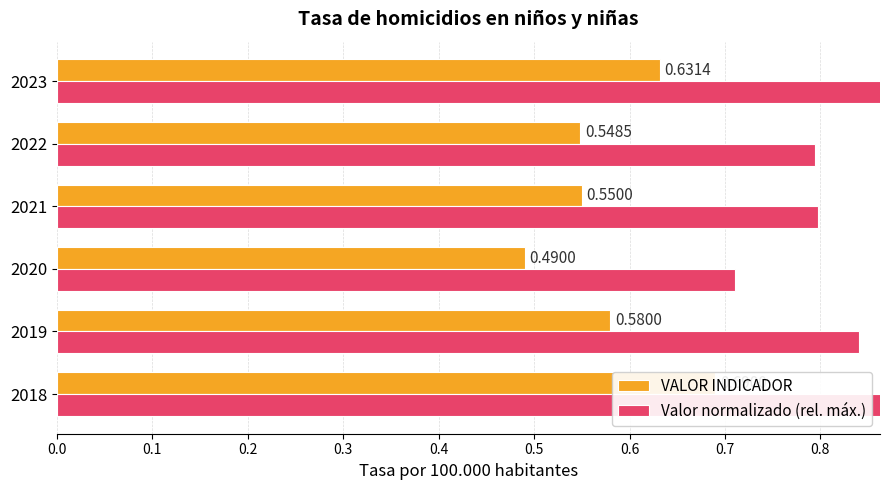

What is the value of the Valor normalizado (rel. máx.) bar at the 4th from the left?

0.8